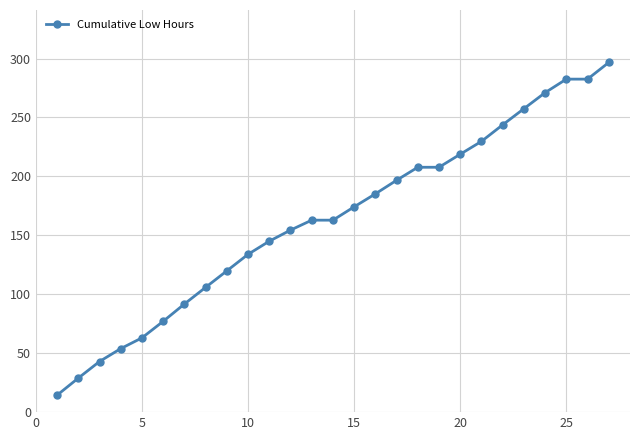

What is the sum of all values?

4410.9